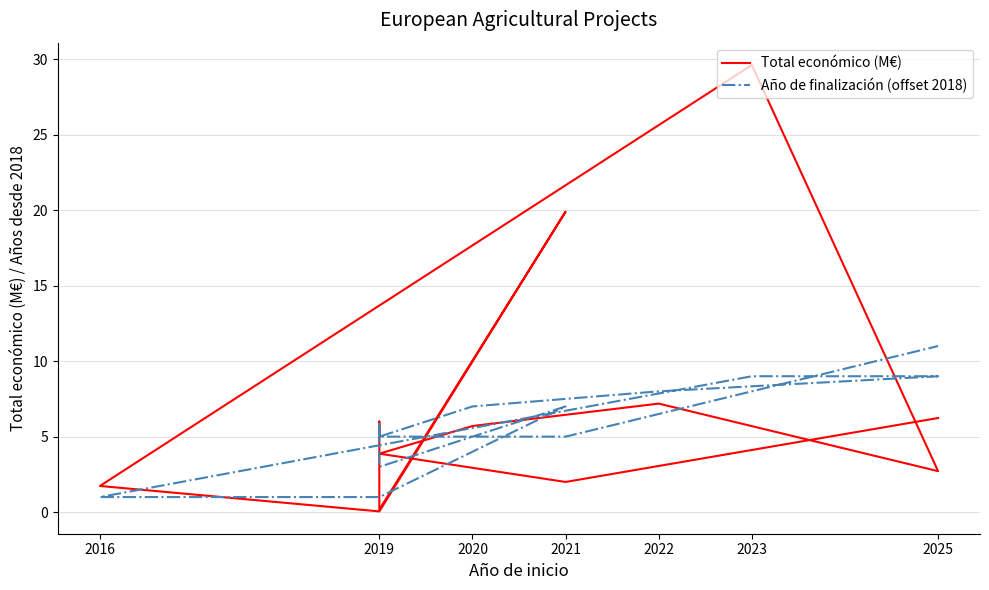

Reading right to left, what are all the values shown in this chart?

Total económico (M€): 6.2	2.0	3.9	5.7	7.2	2.7	29.6	1.7	0.1	19.9	0.2	6.0	5.0
Año de finalización (offset 2018): 11.0	5.0	5.0	7.0	8.0	9.0	9.0	1.0	1.0	7.0	3.0	6.0	5.0